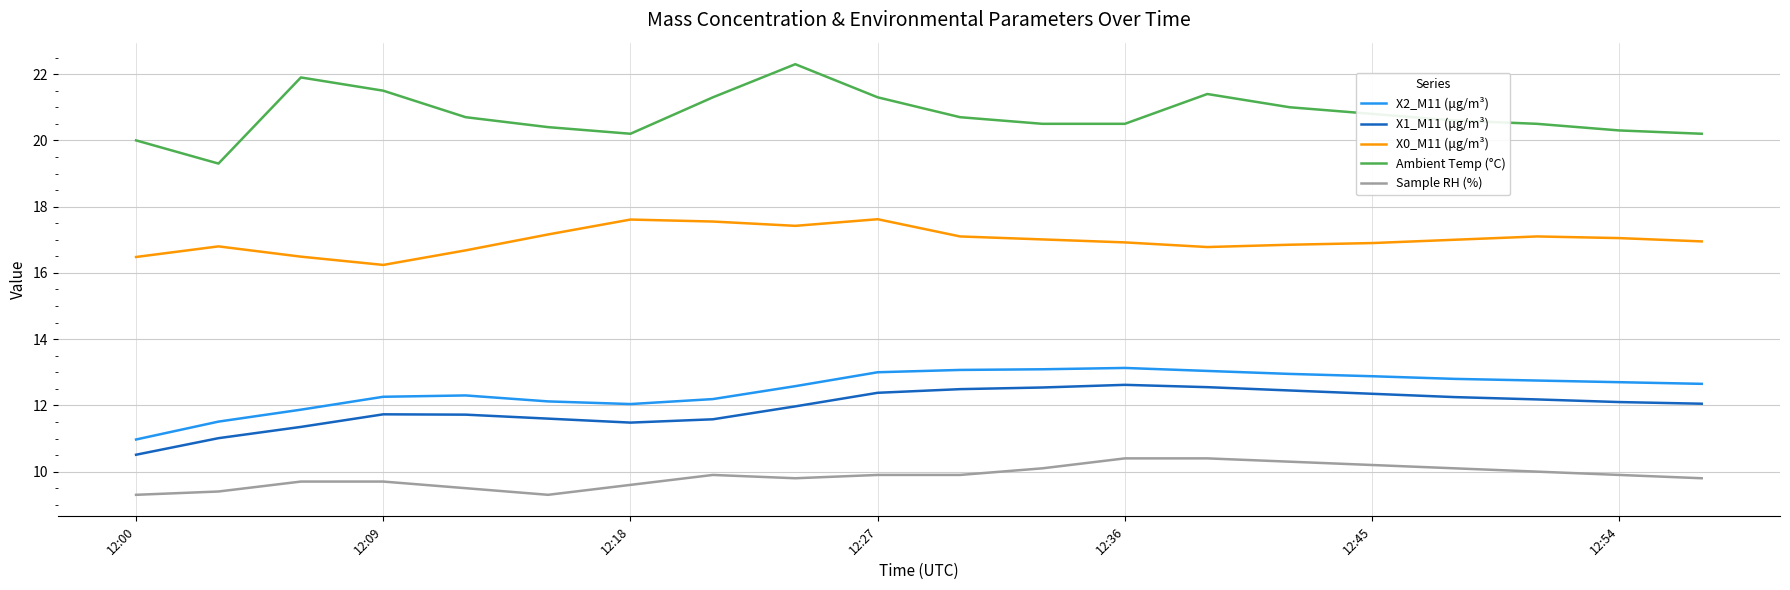

What is the difference between the maximum and minimum values in the Ambient Temp (°C) series?

3.0